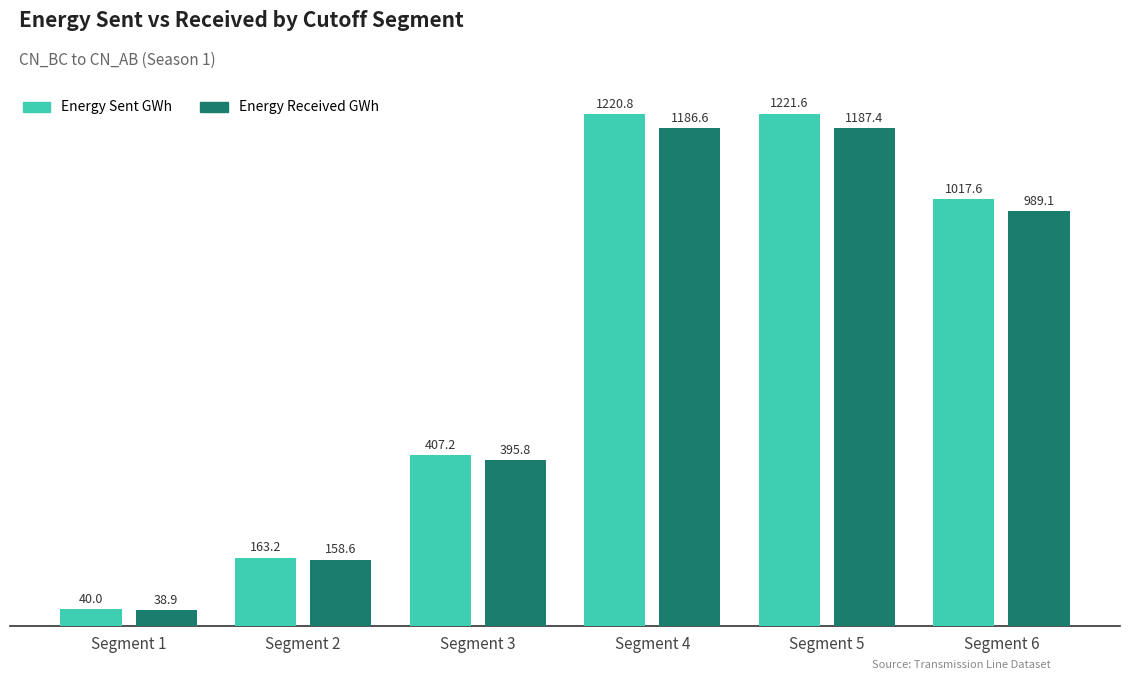

Which label corresponds to the largest value in the chart?

Segment 5